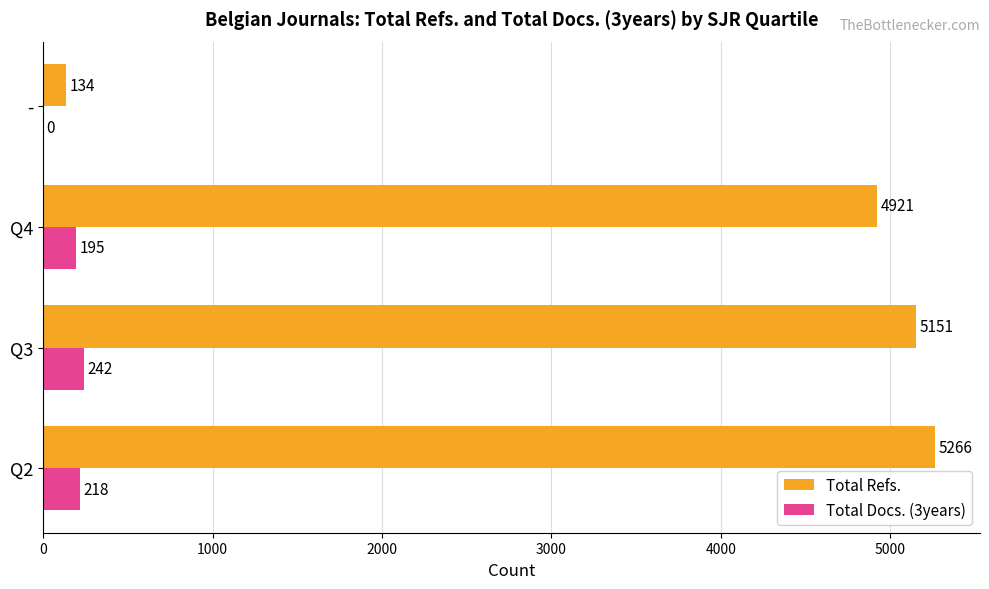

Read the Total Refs. value at Q2.

5266